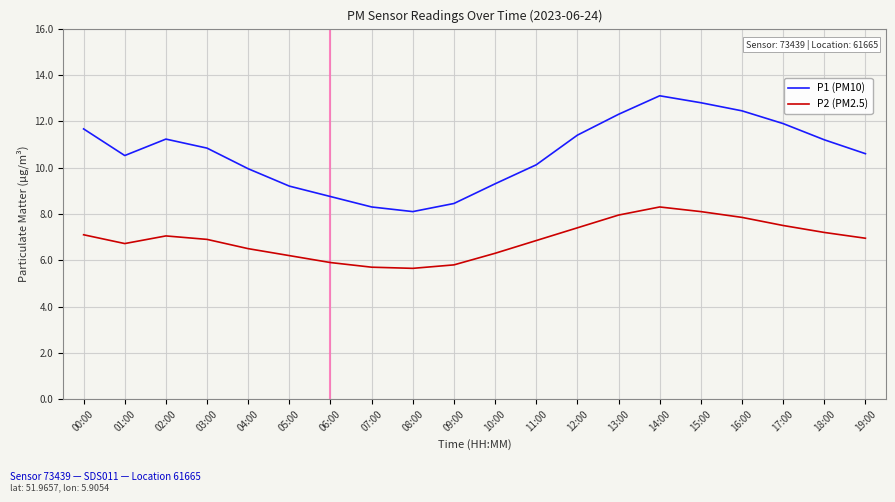

What is the difference between the second highest and minimum values in the P1 (PM10) series?

4.7